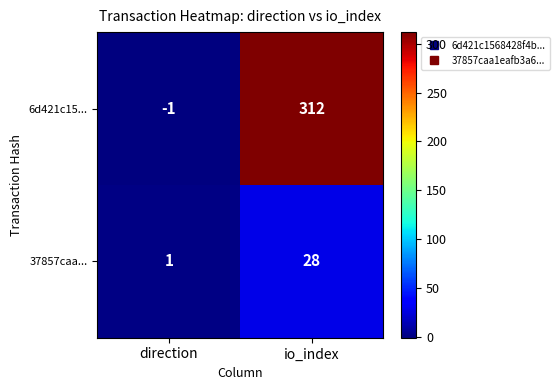

What is the maximum value shown in the chart?

312